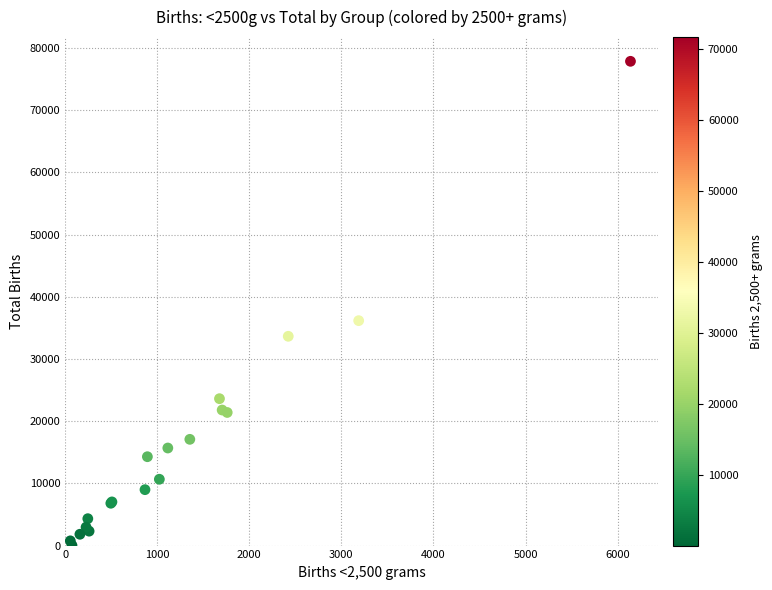

What Y value in the scatter plot is closest to 38950?

36163